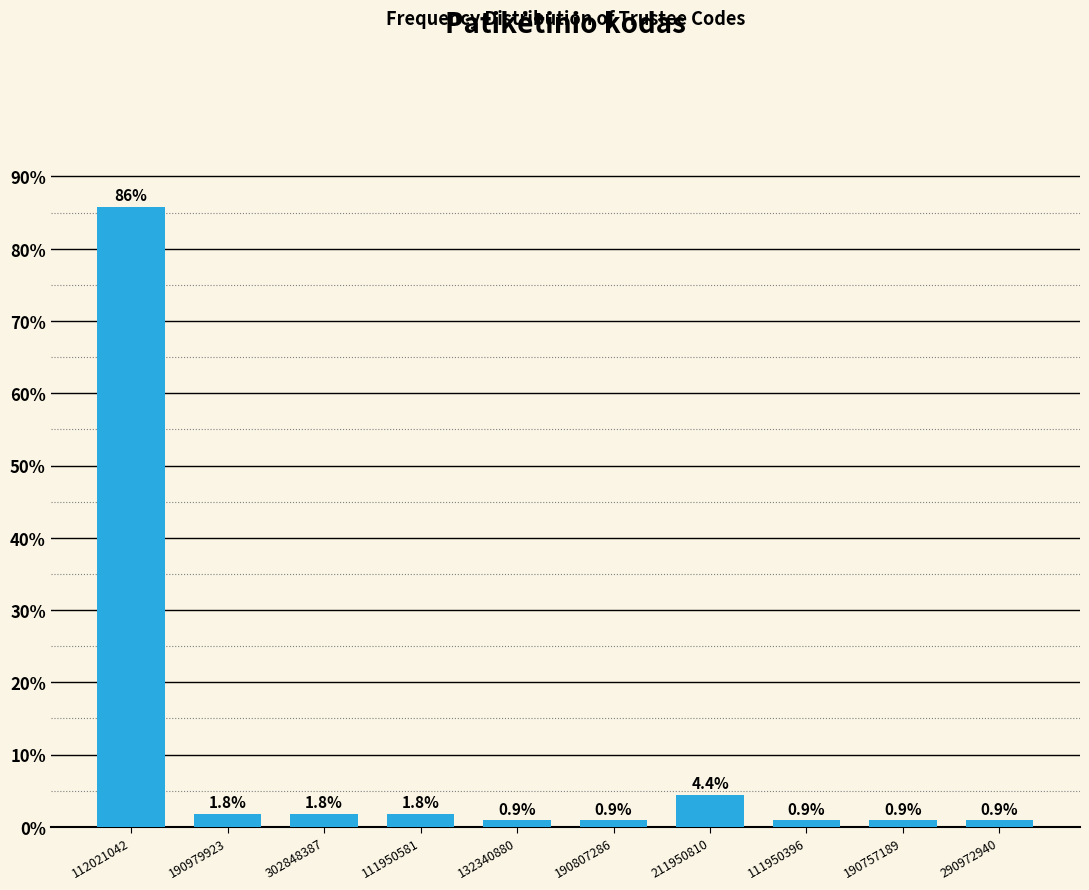

Reading left to right, transcribe all the data shown in this chart.

112021042=85.8	190979923=1.8	302848387=1.8	111950581=1.8	132340880=0.9	190807286=0.9	211950810=4.4	111950396=0.9	190757189=0.9	290972940=0.9